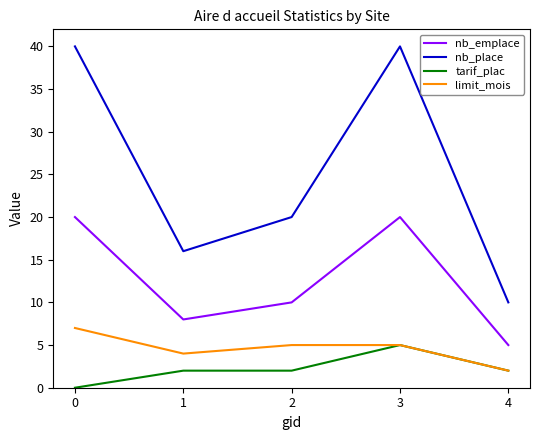

Which series has the largest range (max minus min)?

nb_place